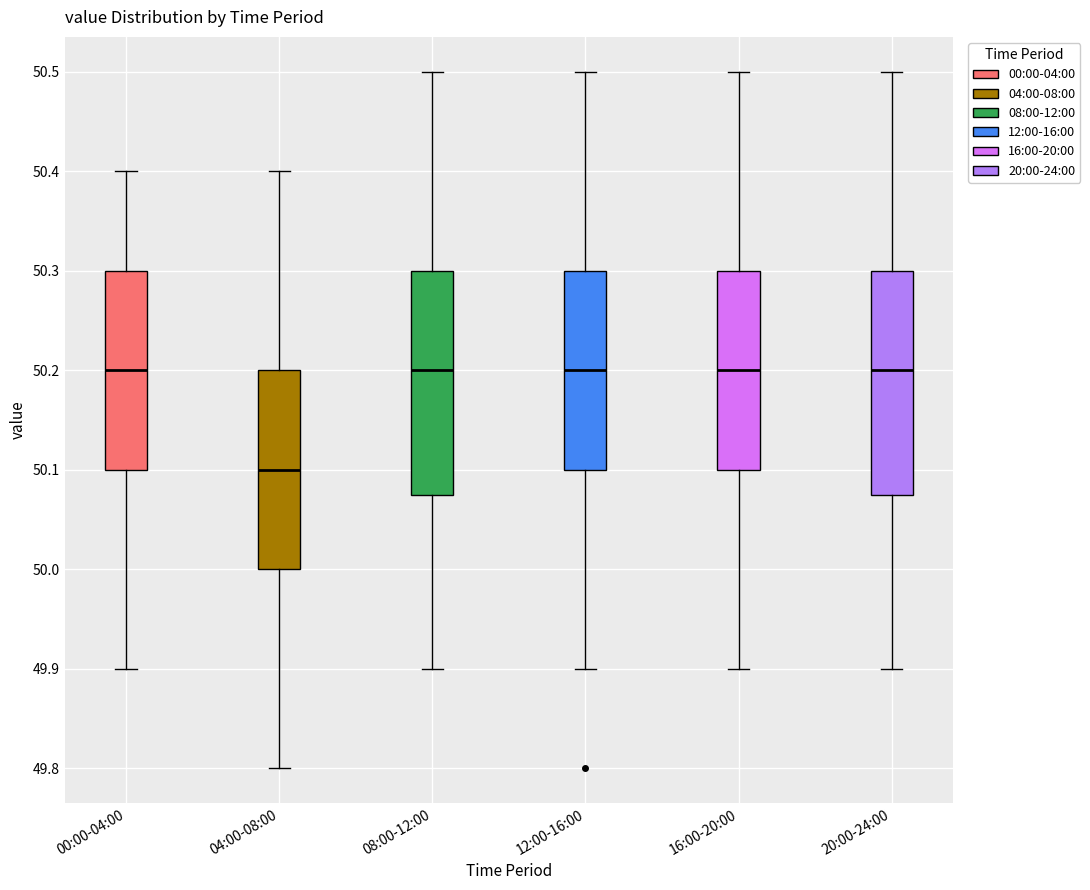

Where is the upper edge of the box for 04:00-08:00 on the y-axis? The values are not printed on the chart, so give them approximately, as read against the axis.

50.20